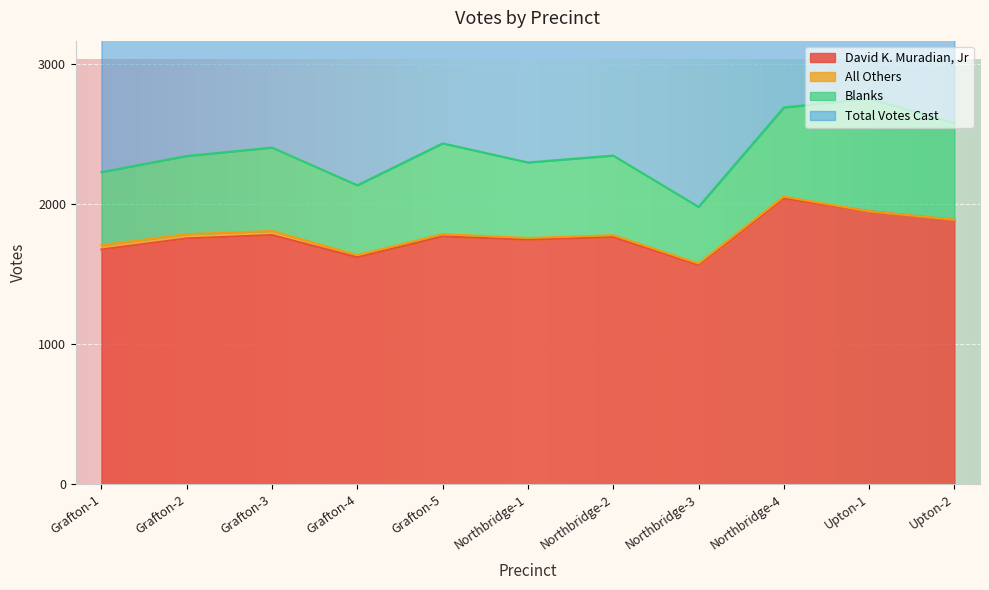

The value of David K. Muradian, Jr at Northbridge-1 is 1744. True or false?

True